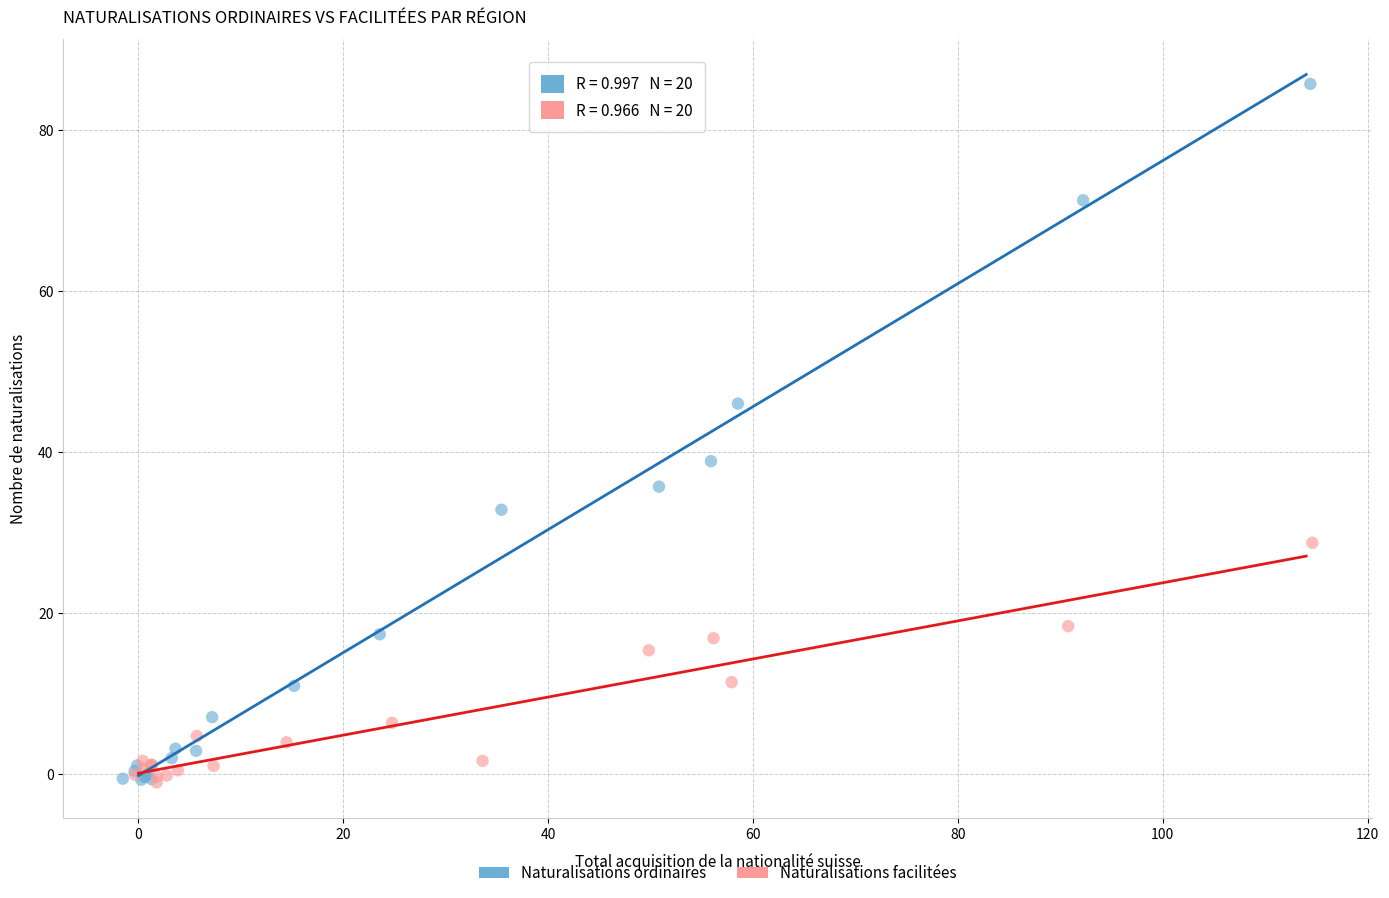

Which series contains the highest Y value?

Naturalisations ordinaires